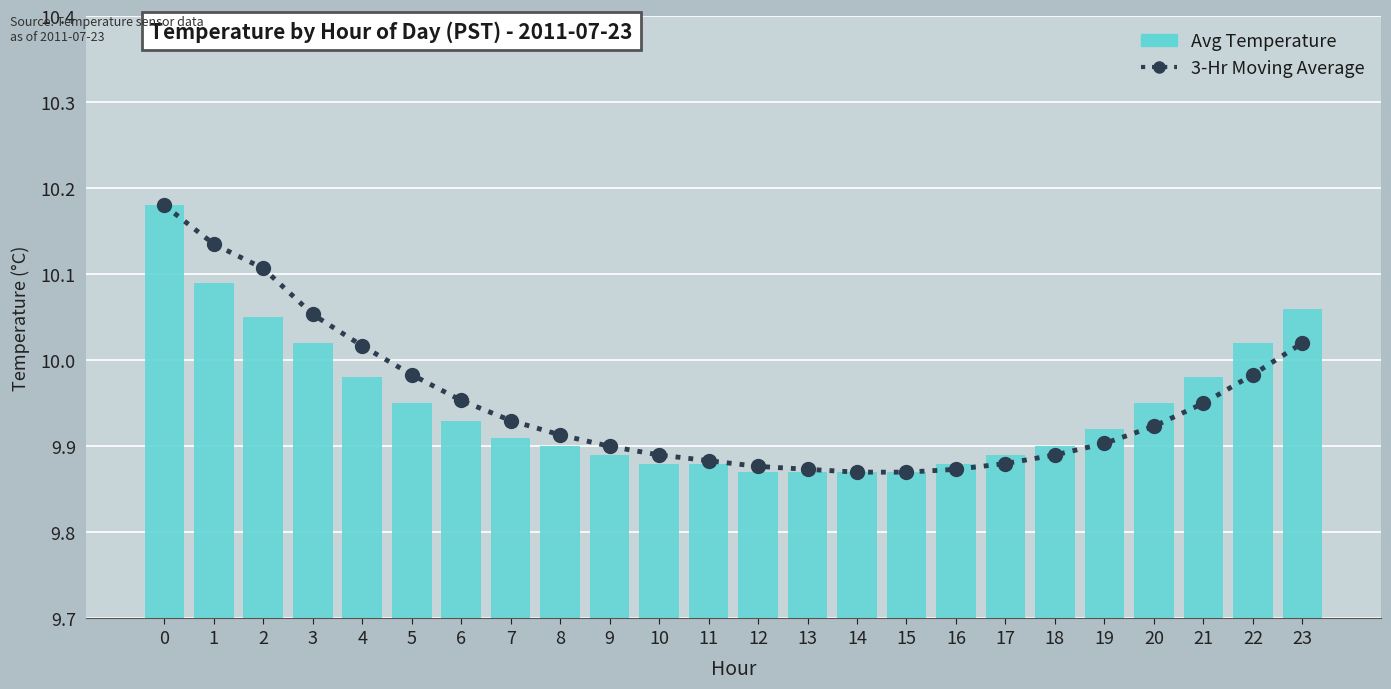

The value of 3-Hr Moving Average at 4 is 18.0. True or false?

False